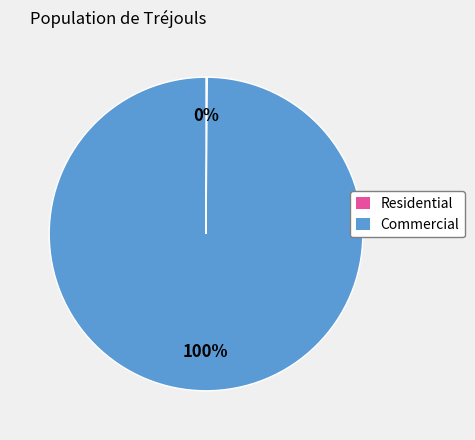

To the nearest percent, what percentage of the pie is Commercial?

100%